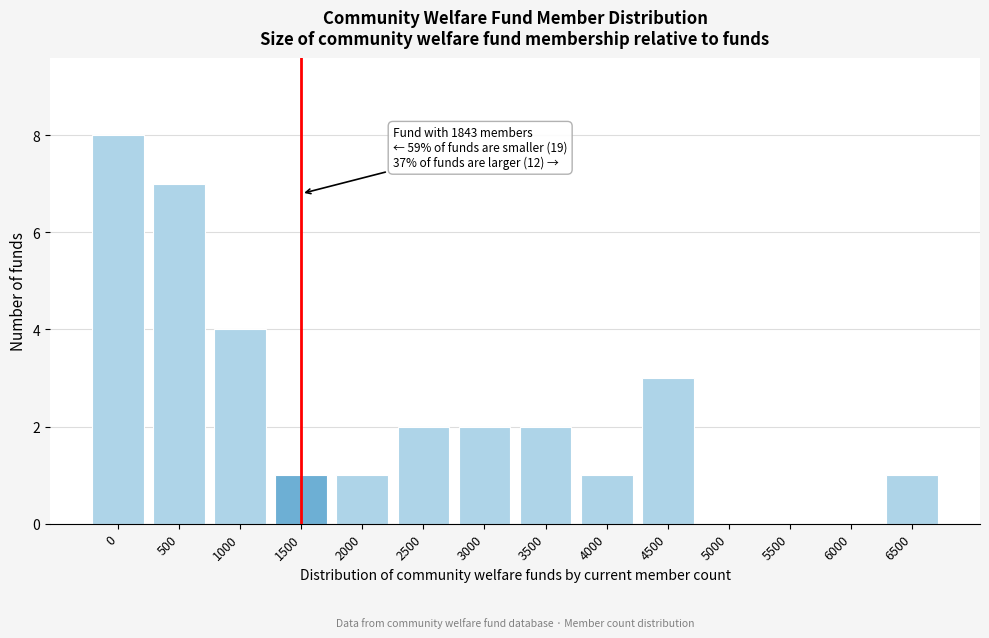

Reading left to right, what are all the values shown in this chart?

0=8	500=7	1000=4	1500=1	2000=1	2500=2	3000=2	3500=2	4000=1	4500=3	5000=0	5500=0	6000=0	6500=1